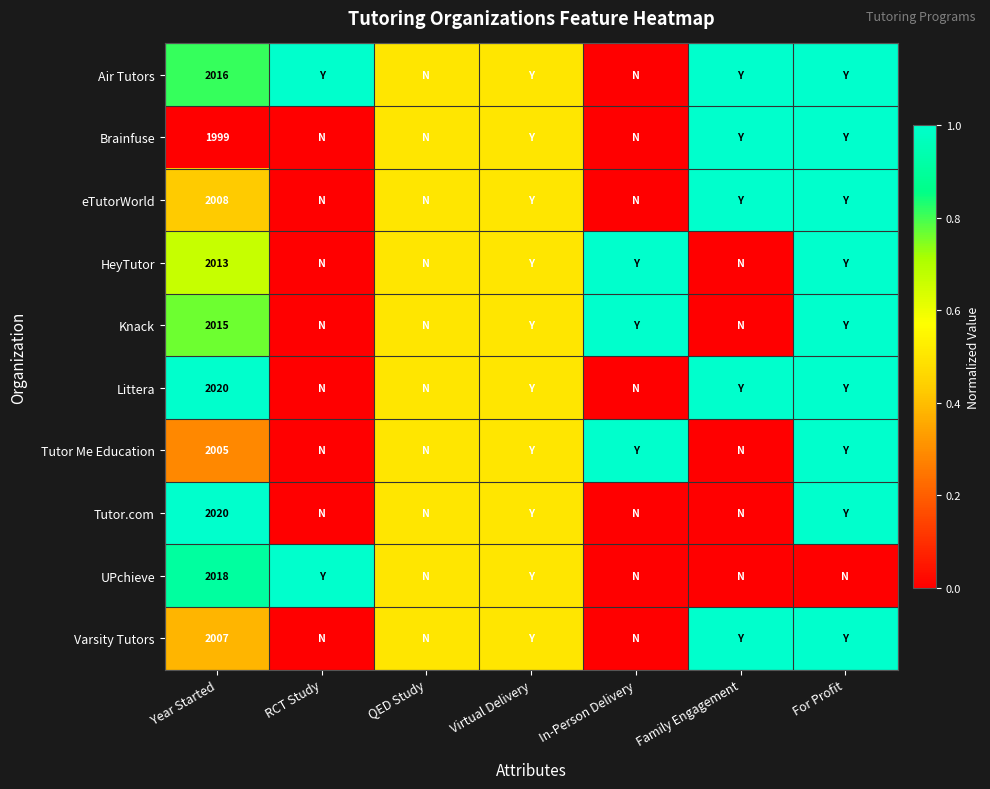

What is the spread (max minus min) of values at Year Started?

21.0